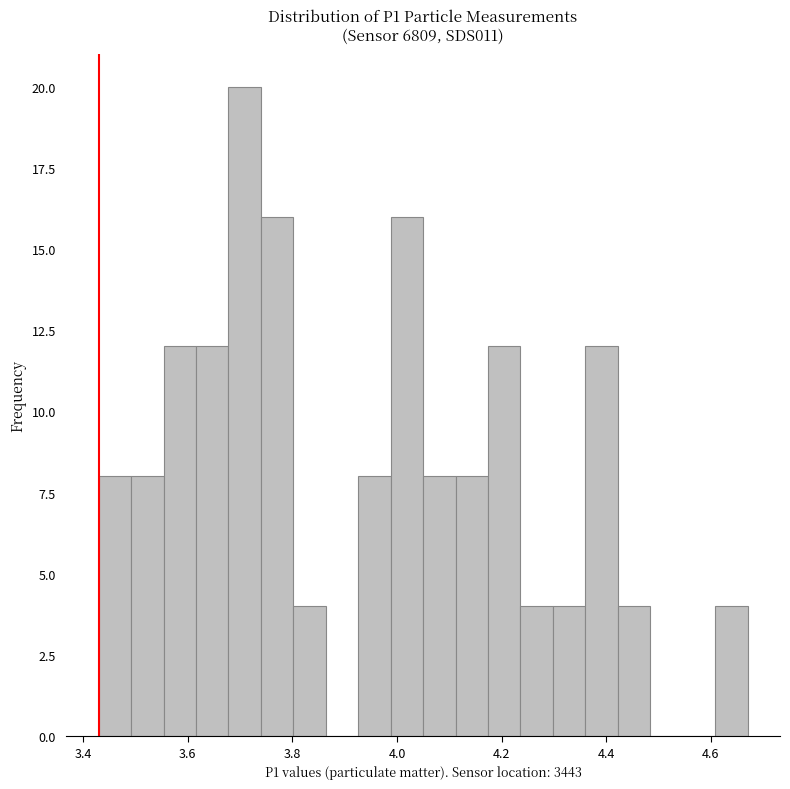

Around what value on the x-axis is the tallest bar? Give the approximate position of its centre, as read against the axis.

3.70